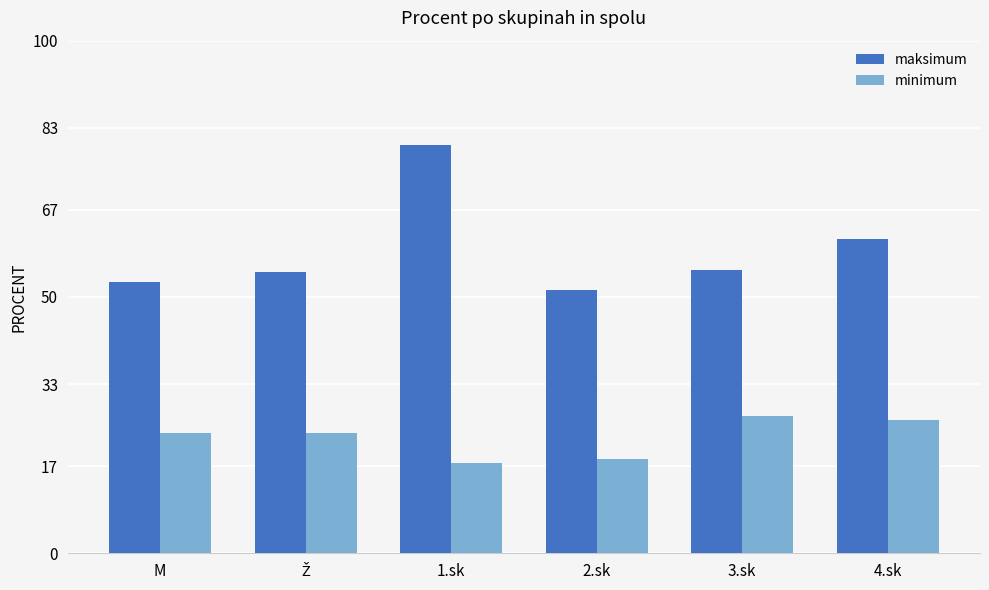

At which category does the chart reach its minimum across all series?

1.sk